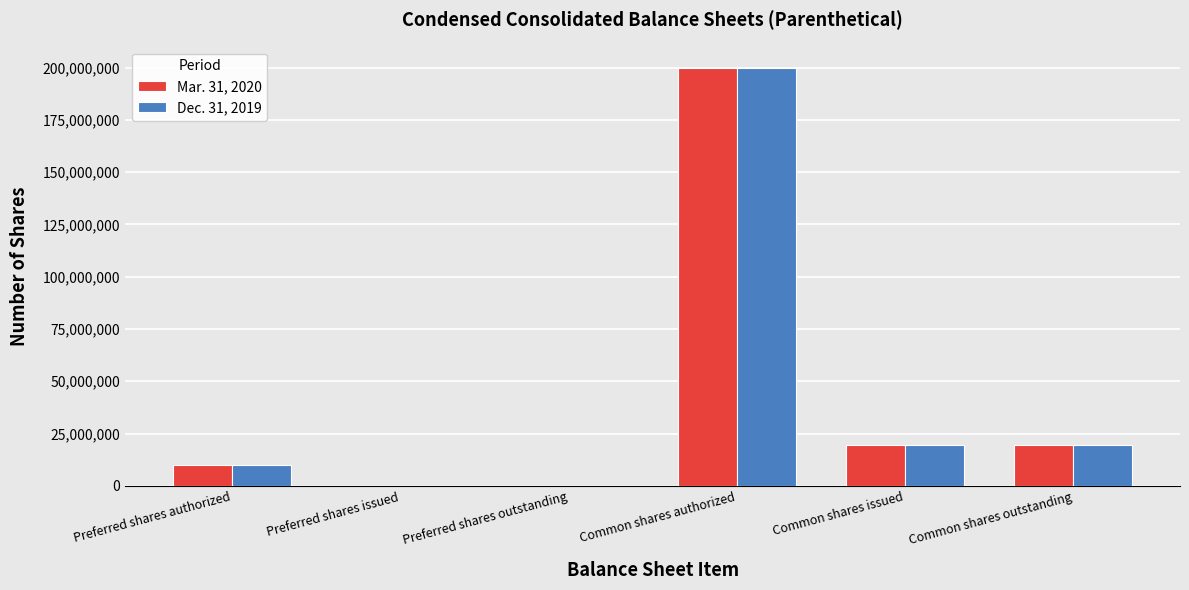

True or false: Mar. 31, 2020 has a value of 91366405 at Preferred shares outstanding.

False